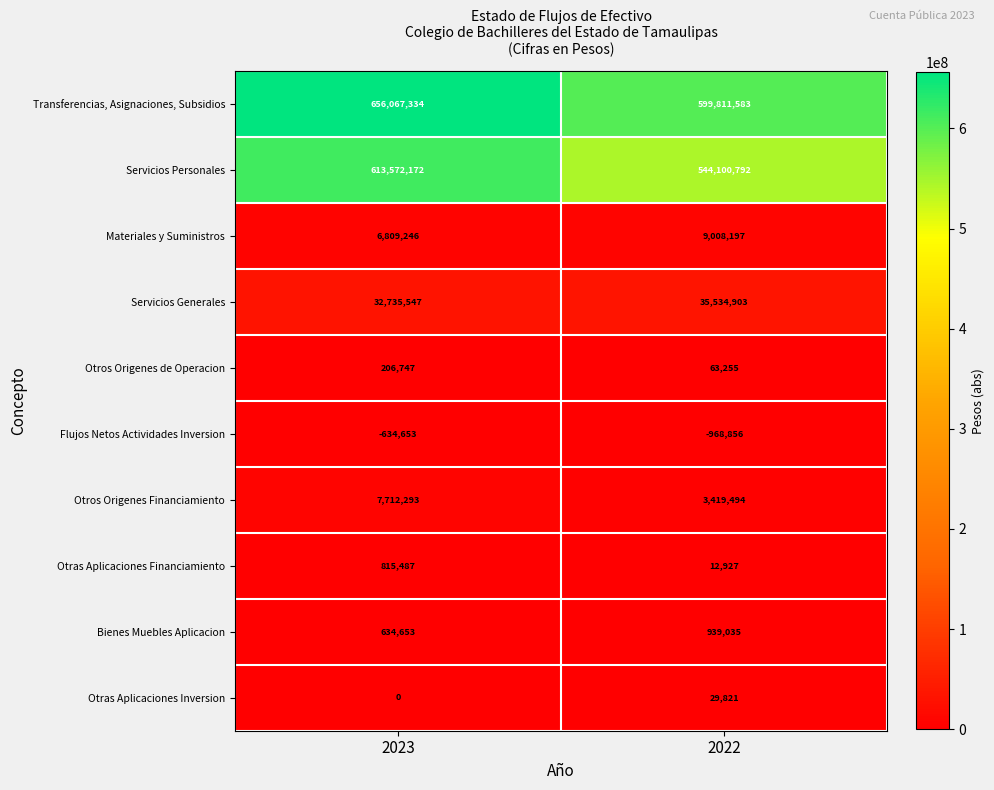

What is the average value of the Otros Origenes Financiamiento series?

5565894